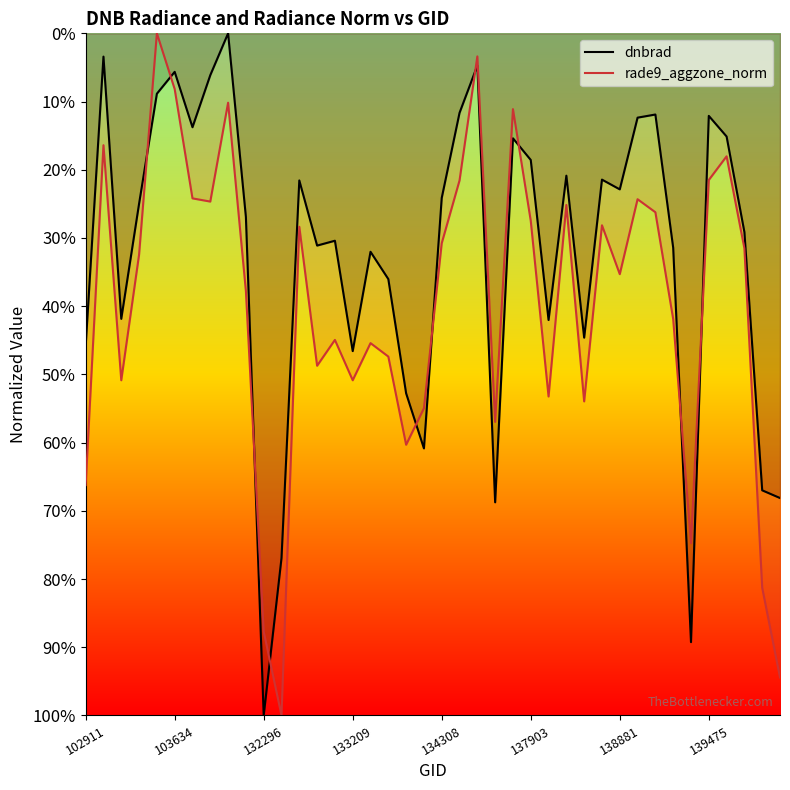

True or false: rade9_aggzone_norm has a value of 1.3 at 27.

False